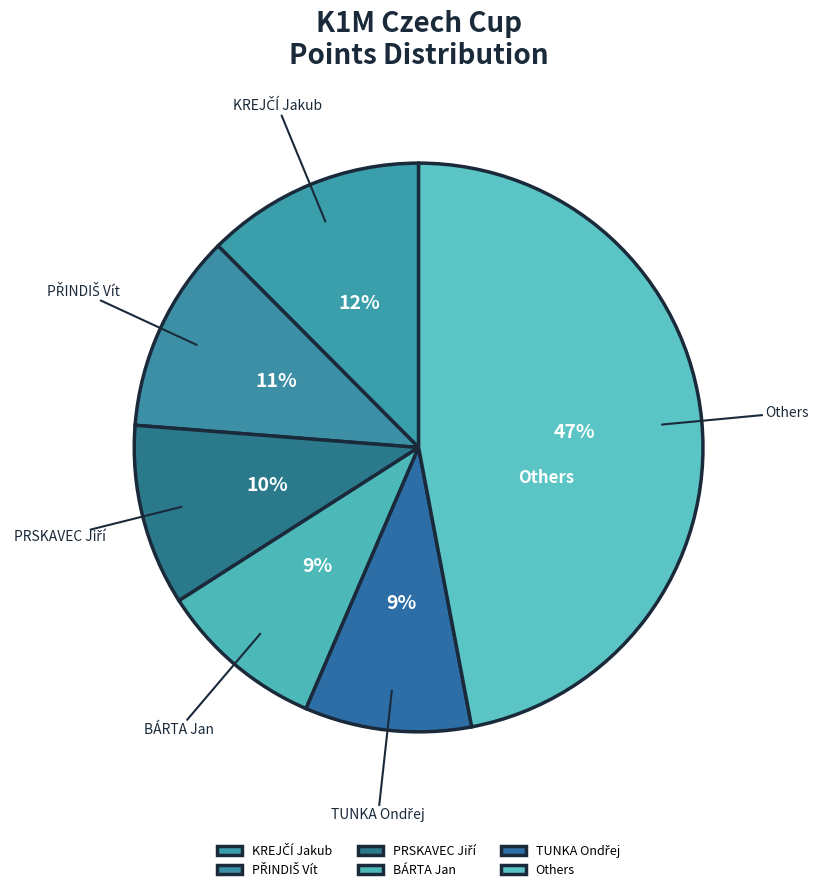

Does any single category account for the majority?

No